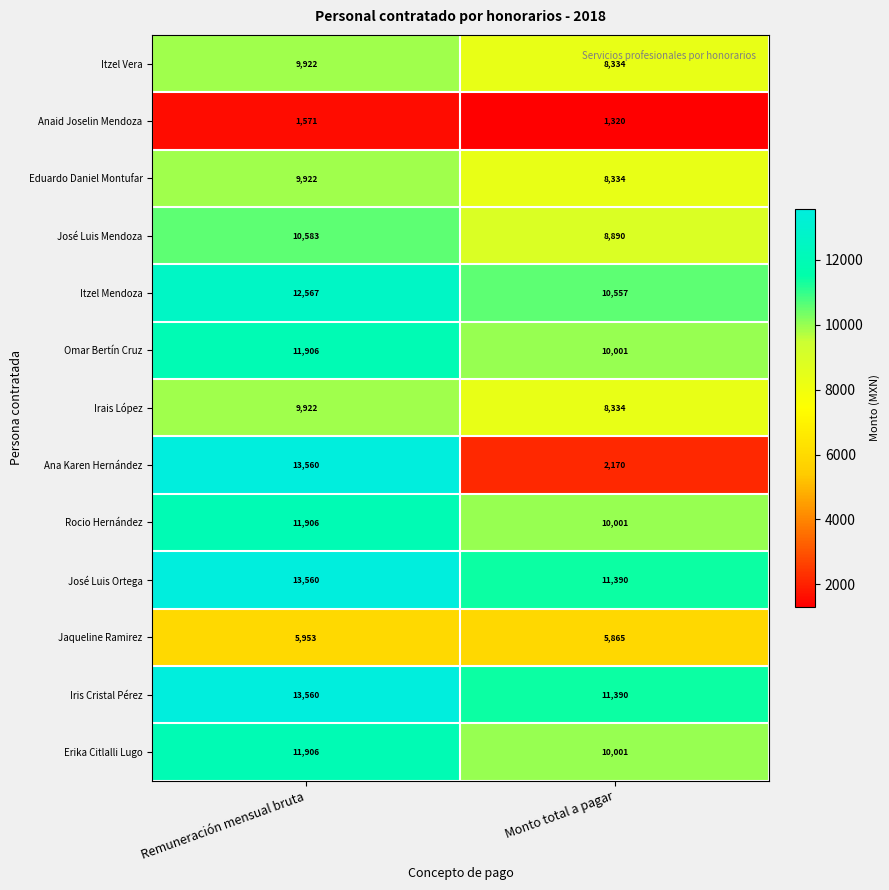

What is the total value across all series at Monto total a pagar?

106587